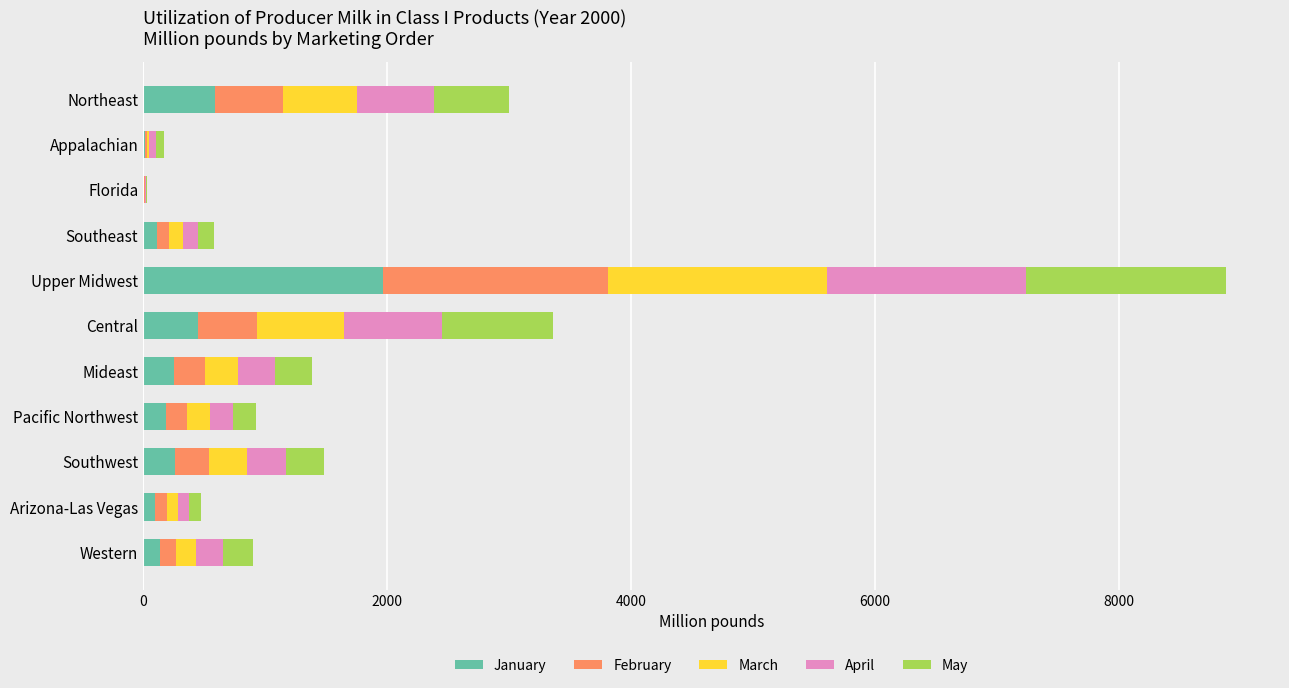

At which category is the sum across all series the highest?

Upper Midwest